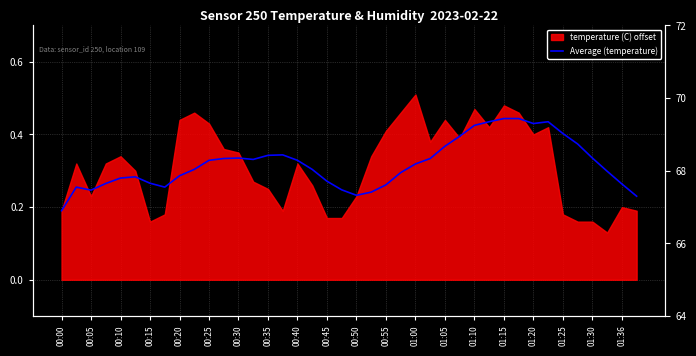

Between 00:50 and 01:10, which is larger?

01:10